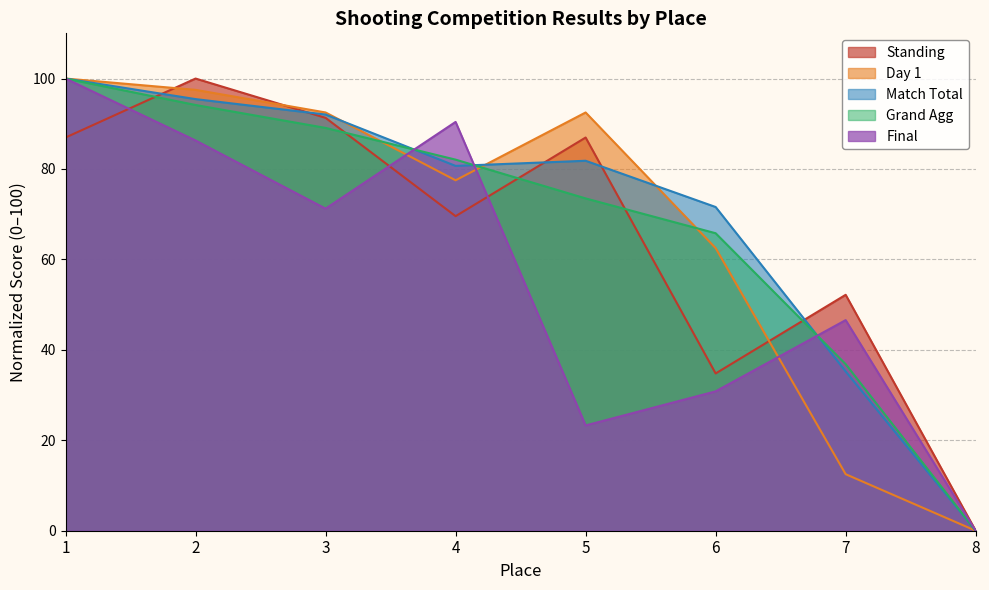

True or false: Grand Agg and Final cross at least once.

True